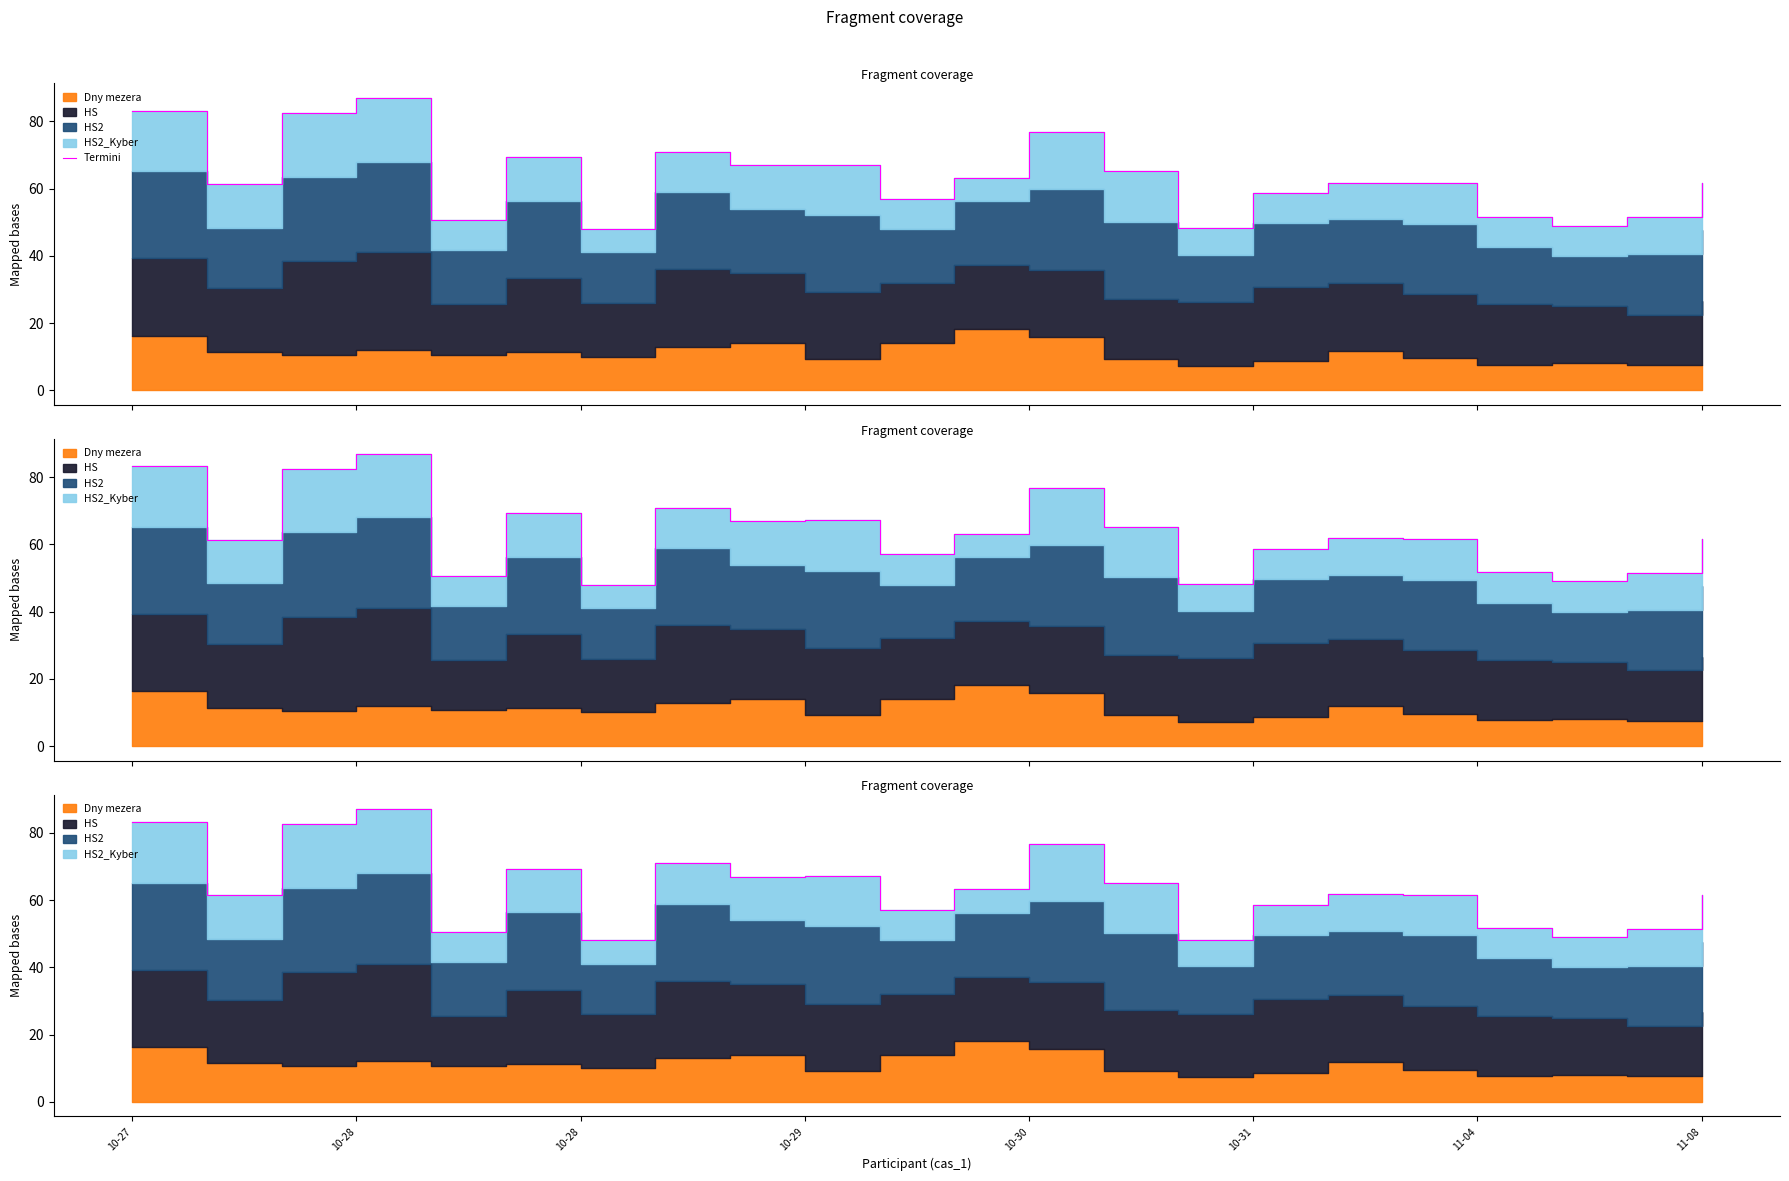

What is the difference between the values at 10-30 and 11?

12.6